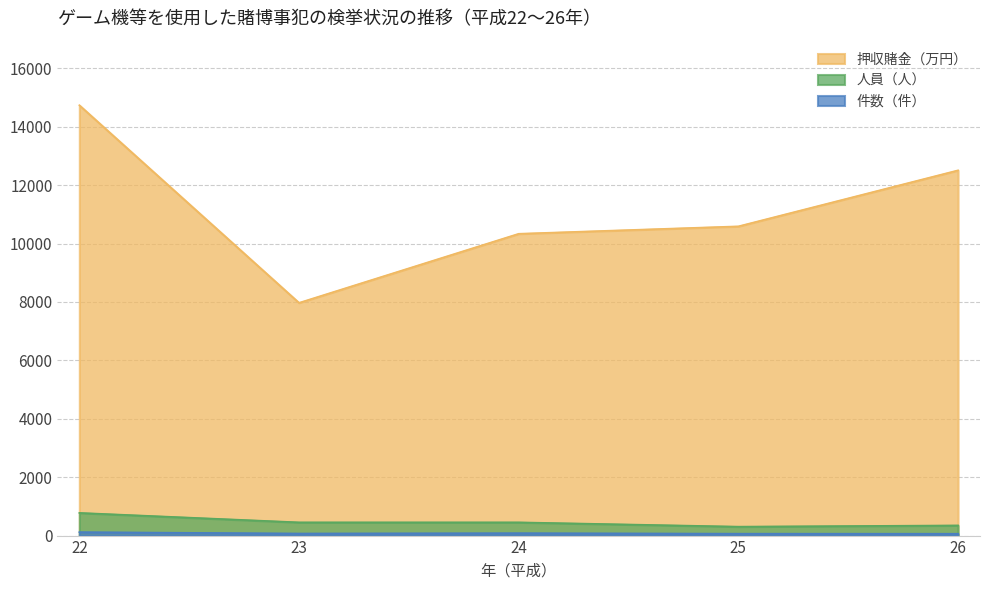

True or false: 押収賭金（万円） and 件数（件） cross at least once.

False